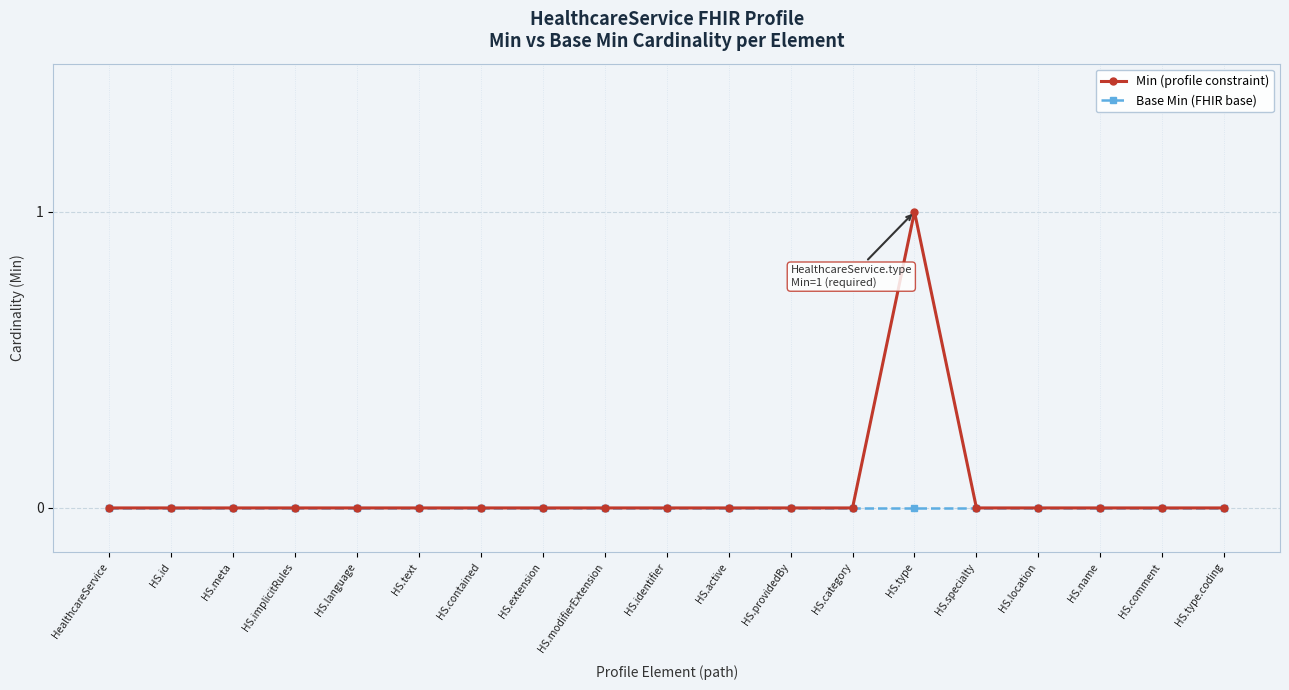

True or false: Min (profile constraint) has a value of 0 at HS.category.

True